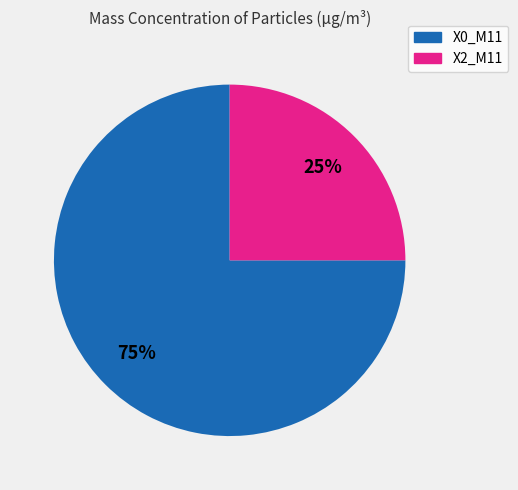

Rank the categories by value from highest to lowest.

X0_M11, X2_M11